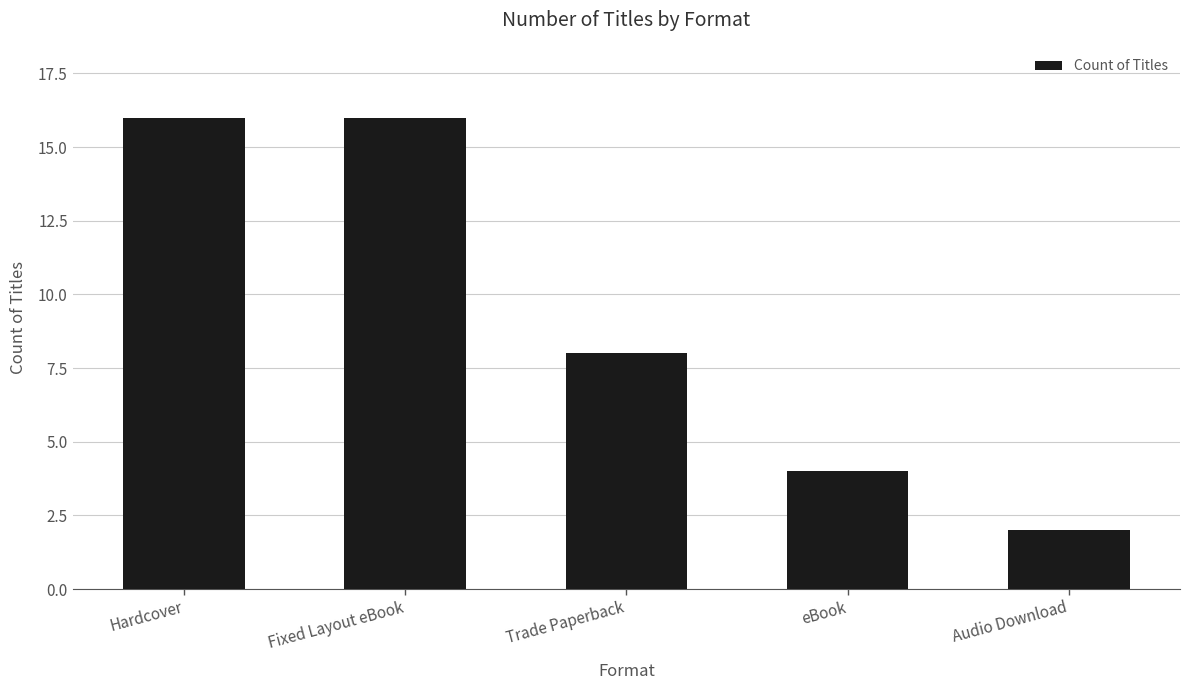

Which has a higher value, eBook or Fixed Layout eBook?

Fixed Layout eBook